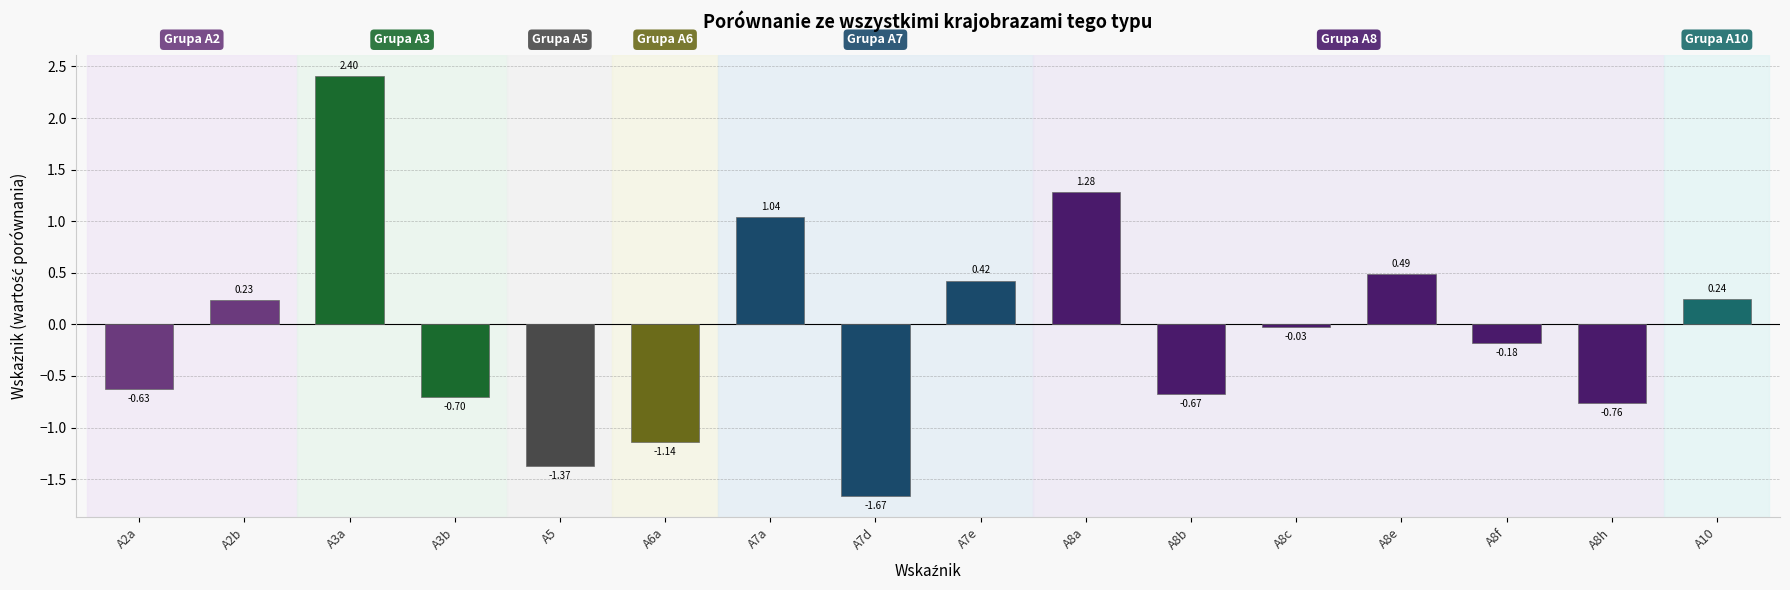

At which category does the chart reach its peak across all series?

A3a